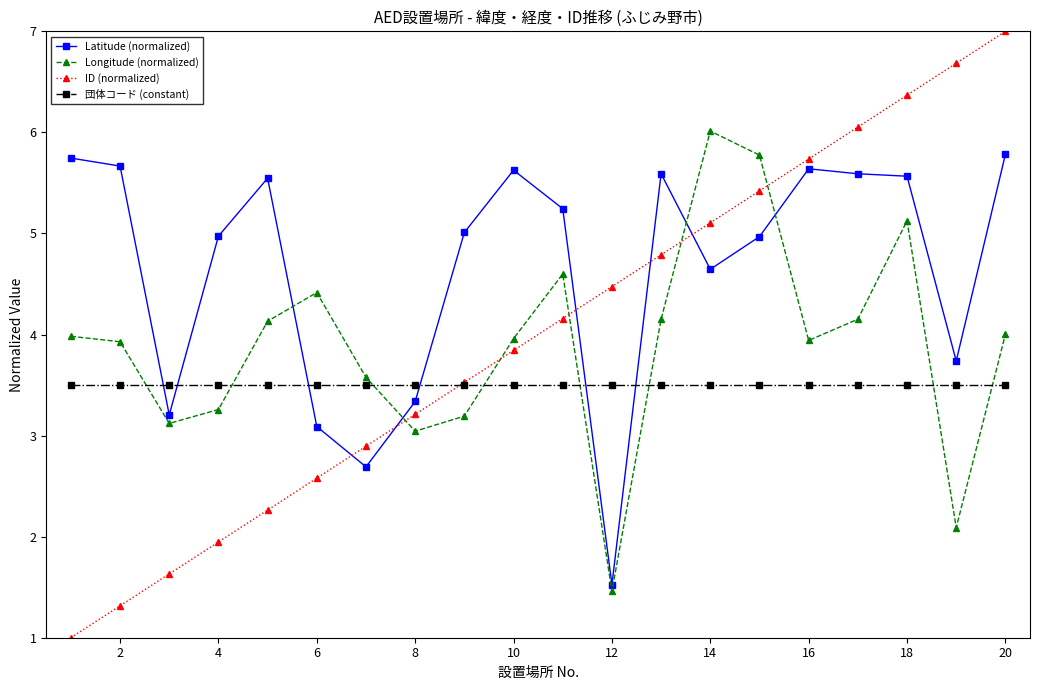

True or false: Longitude (normalized) and Latitude (normalized) intersect in this chart.

True